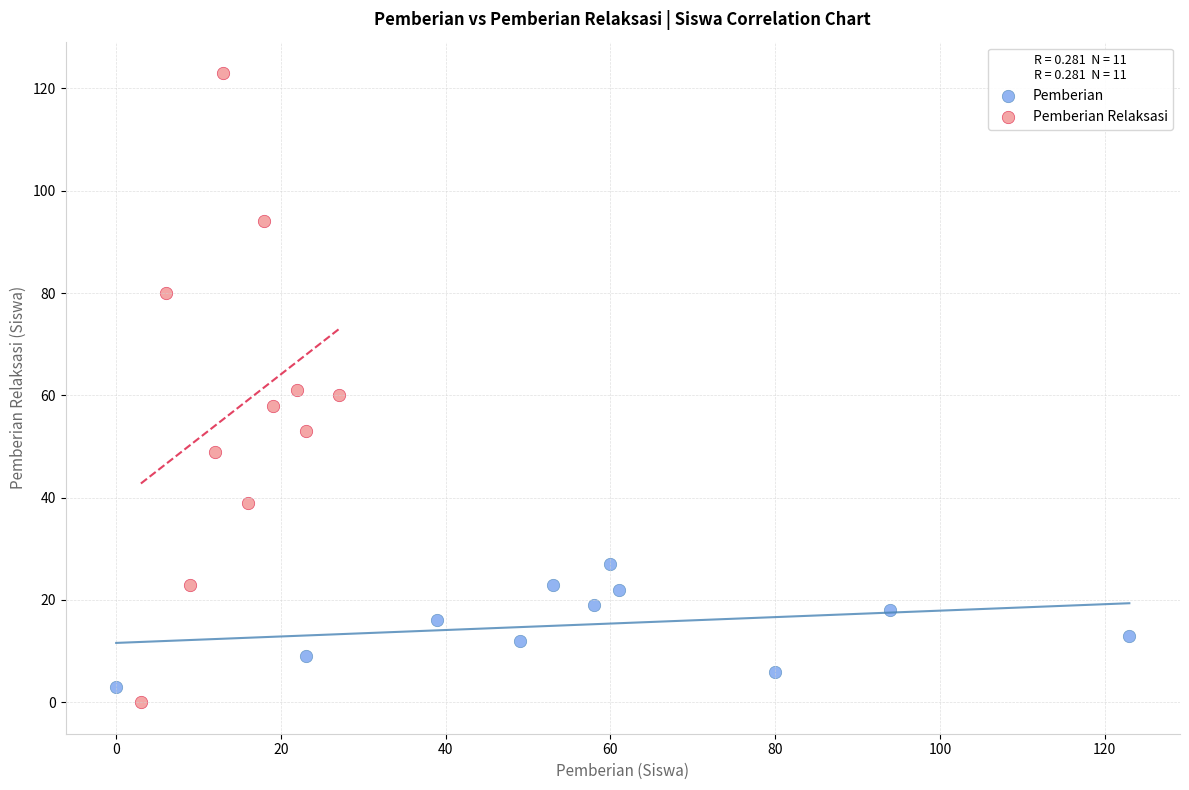

Which series contains the highest Y value?

Pemberian Relaksasi